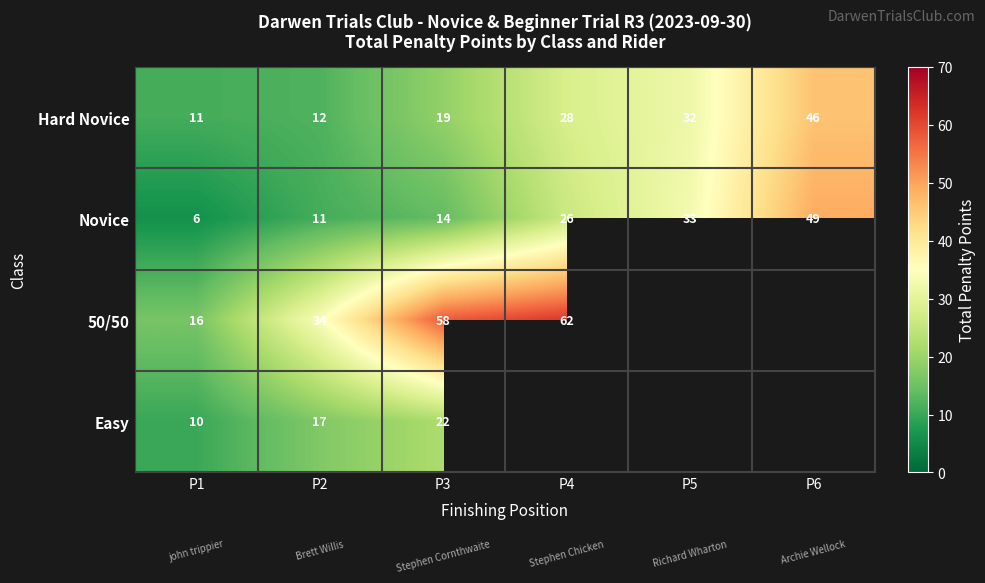

What is the sum of the Novice values at P2 and P4?

37